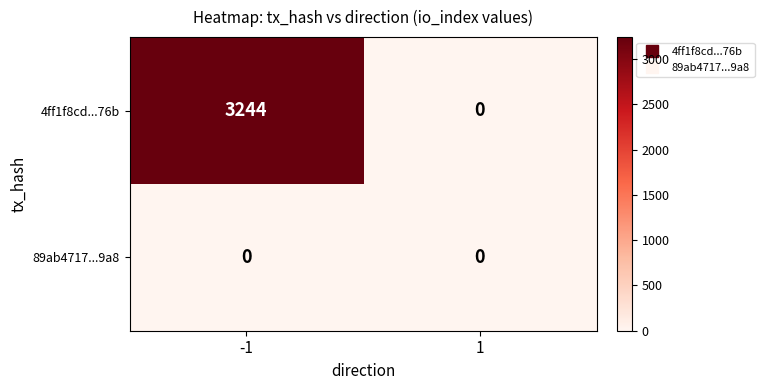

Reading right to left, what are all the values shown in this chart?

4ff1f8cd...76b: 0	3244
89ab4717...9a8: 0	0